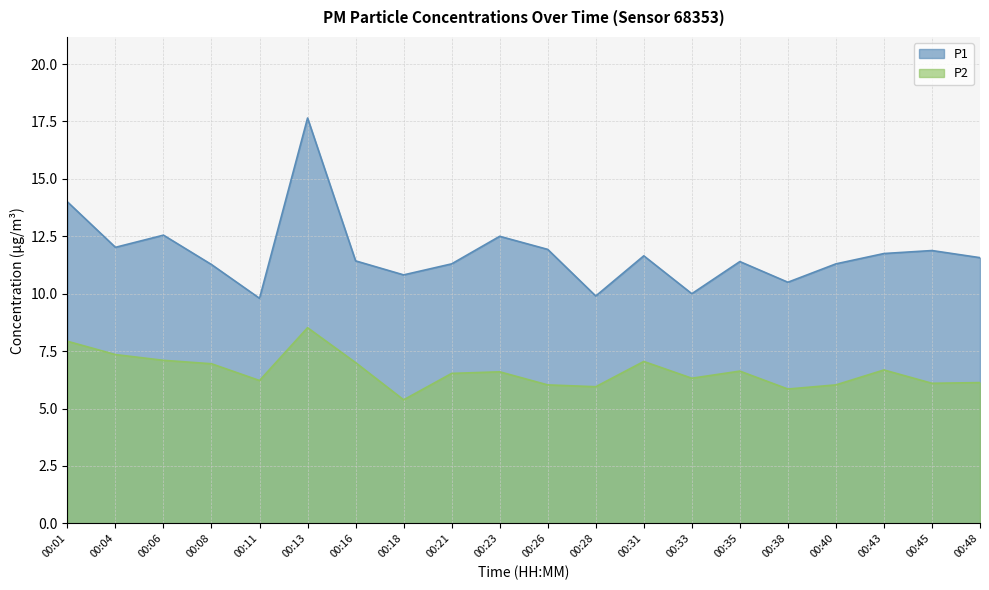

Is it true that P2 equals 6.0 at 00:40?

True